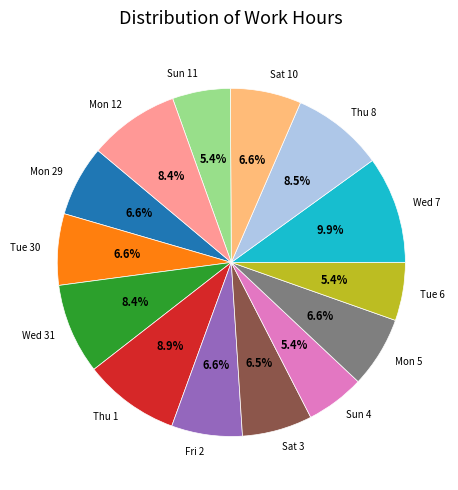

Count the number of slices in the pie.

14